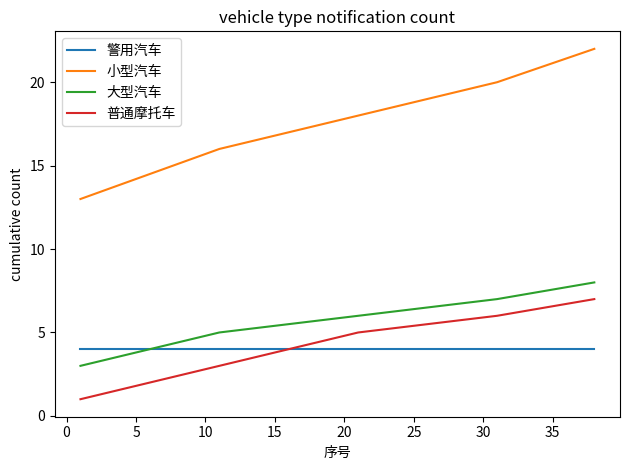

What is the difference between the second highest and minimum values in the 大型汽车 series?

4